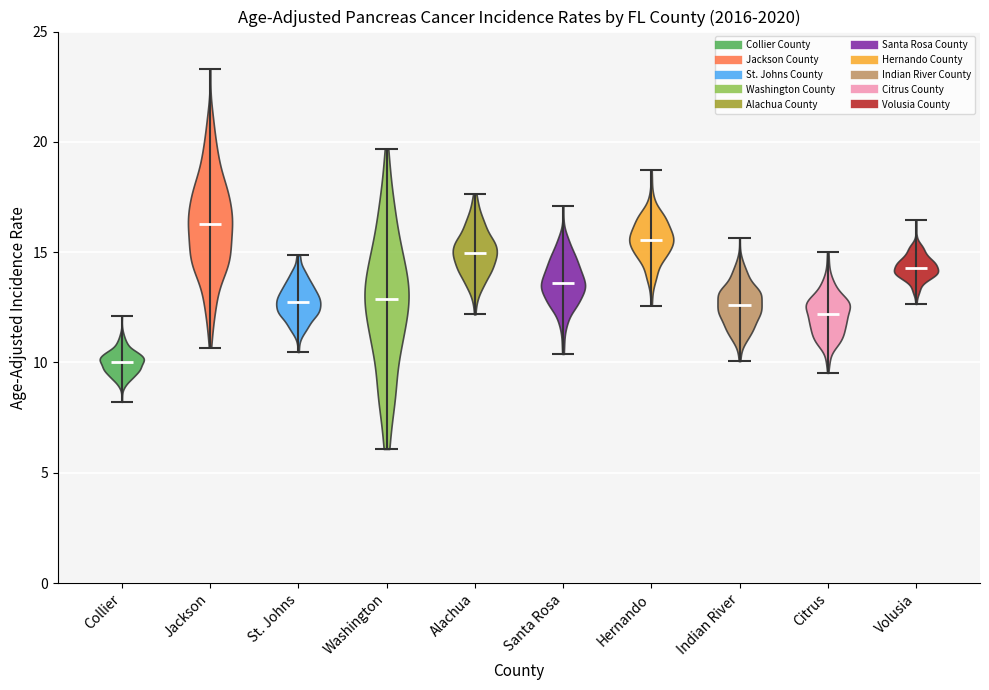

Reading left to right, read every violin against the y-axis: where its median line is, and the lowest and highest points it reaches. The values are not printed on the chart, so give them approximately, as read against the axis.

Collier: median line 10.0, lowest point 8.0, highest point 12.0
Jackson: median line 16.5, lowest point 10.5, highest point 23.5
St. Johns: median line 12.5, lowest point 10.5, highest point 15.0
Washington: median line 13.0, lowest point 6.0, highest point 19.5
Alachua: median line 15.0, lowest point 12.0, highest point 17.5
Santa Rosa: median line 13.5, lowest point 10.5, highest point 17.0
Hernando: median line 15.5, lowest point 12.5, highest point 18.5
Indian River: median line 12.5, lowest point 10.0, highest point 15.5
Citrus: median line 12.0, lowest point 9.5, highest point 15.0
Volusia: median line 14.5, lowest point 12.5, highest point 16.5